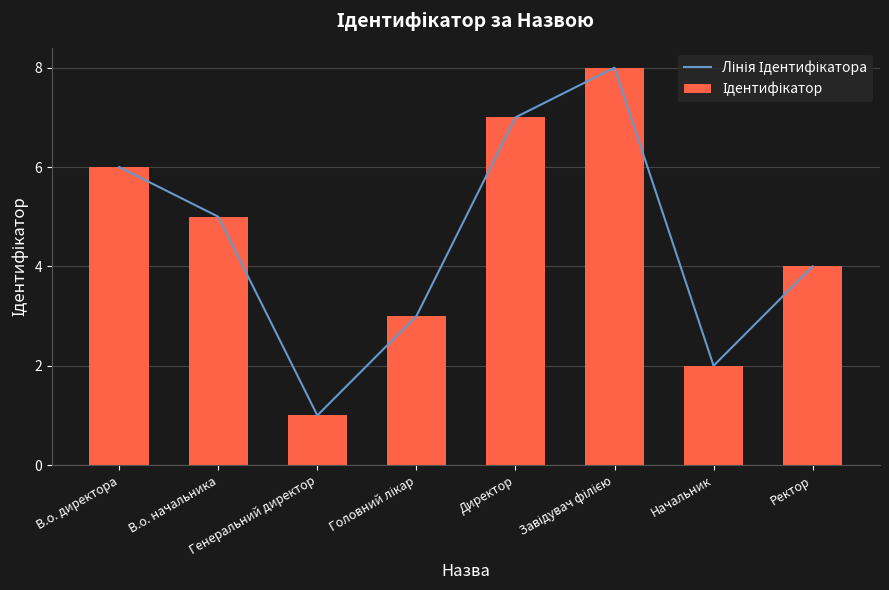

Does the chart contain stacked bars?

No